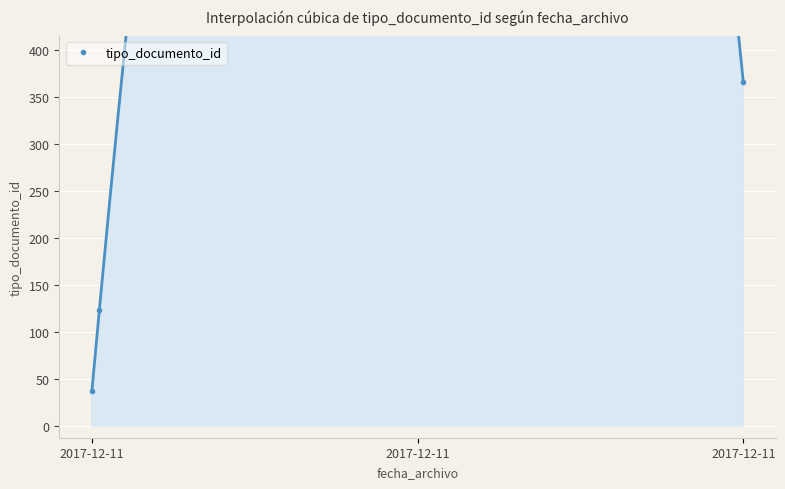

Where does the data first go above 123?

2017-12-11